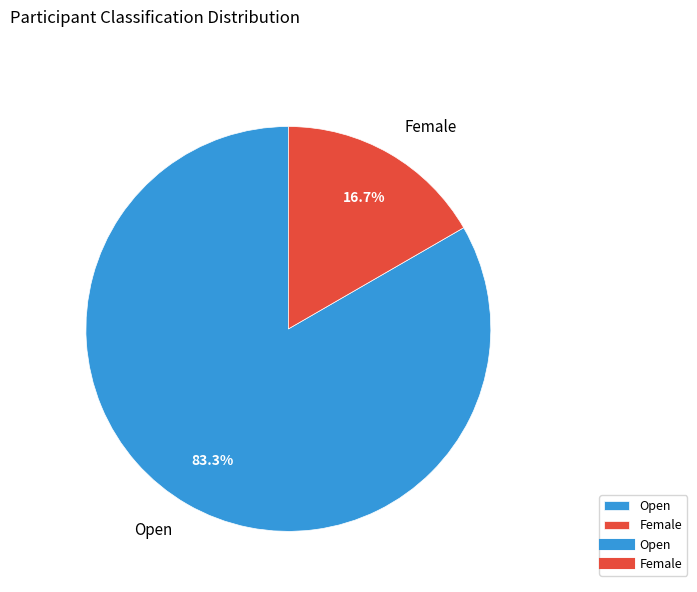

Which has a higher value, Female or Open?

Open